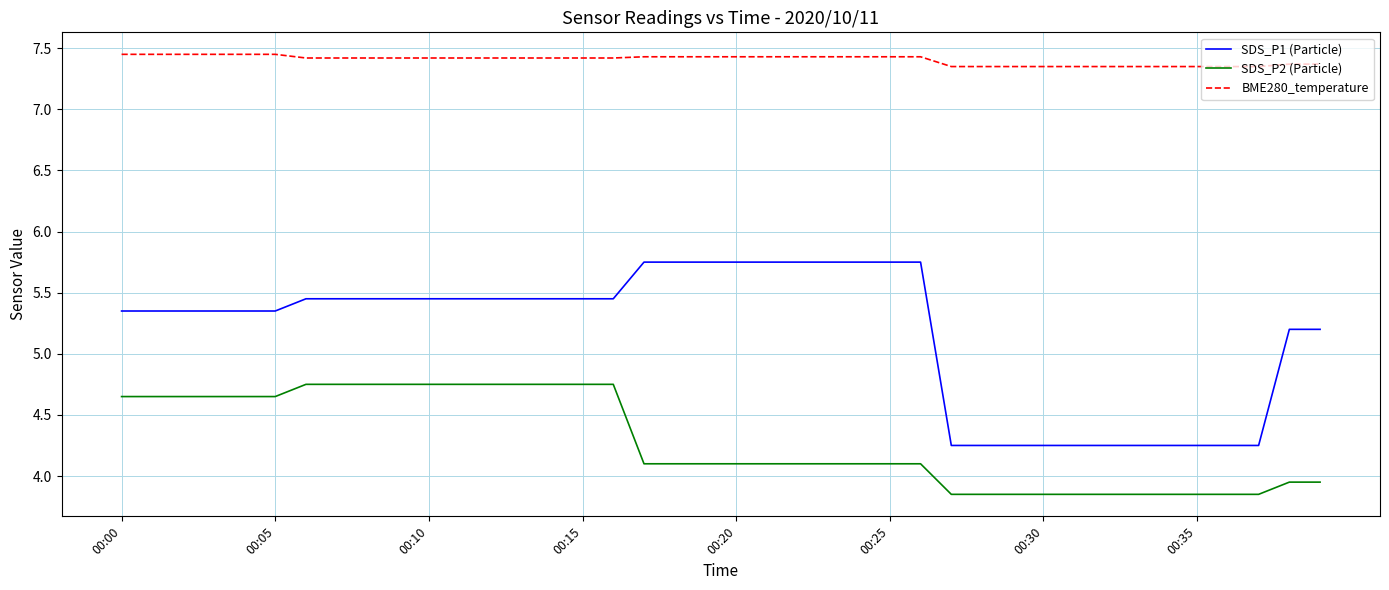

Rank the series by their maximum value, from highest to lowest.

BME280_temperature, SDS_P1 (Particle), SDS_P2 (Particle)